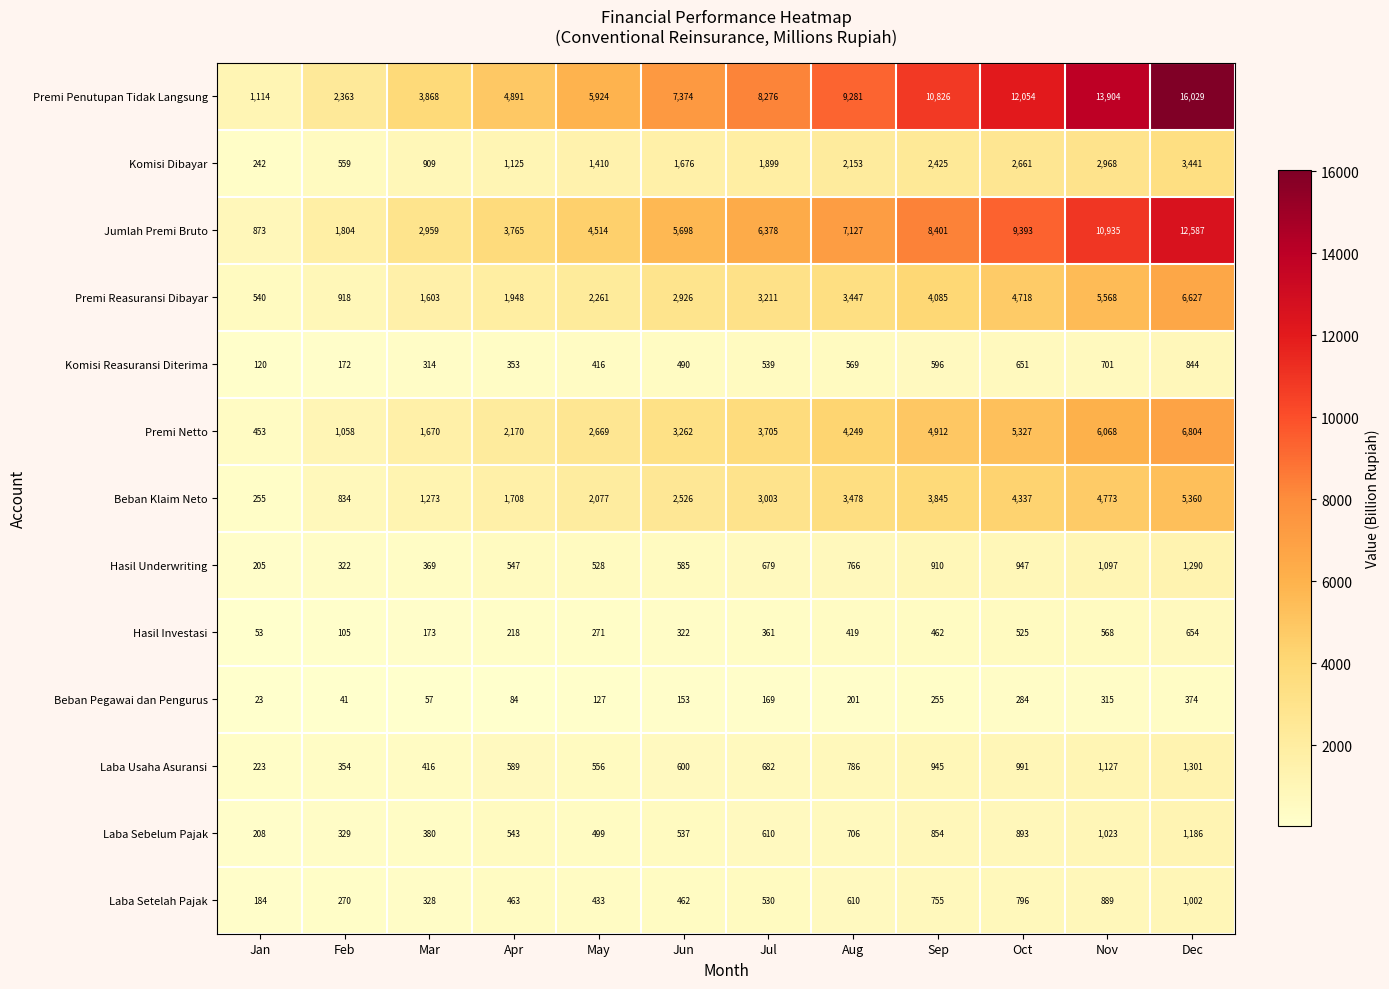

How many categories are shown in the chart?

12